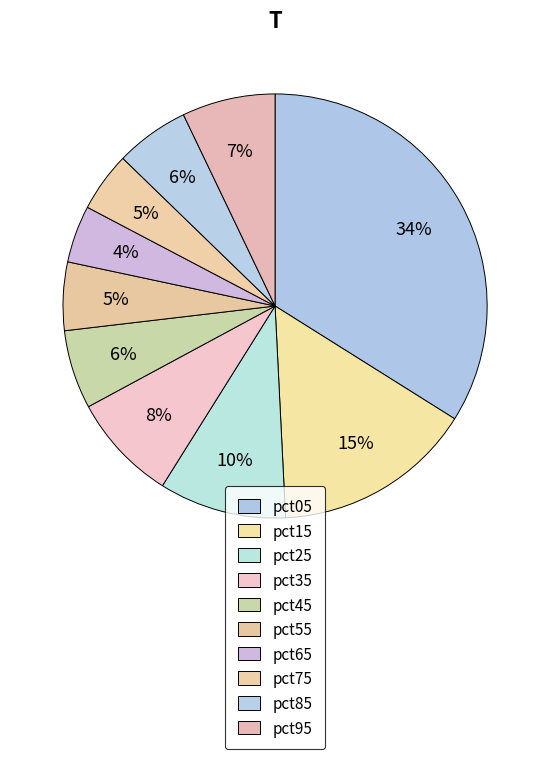

Between pct35 and pct95, which is larger?

pct35